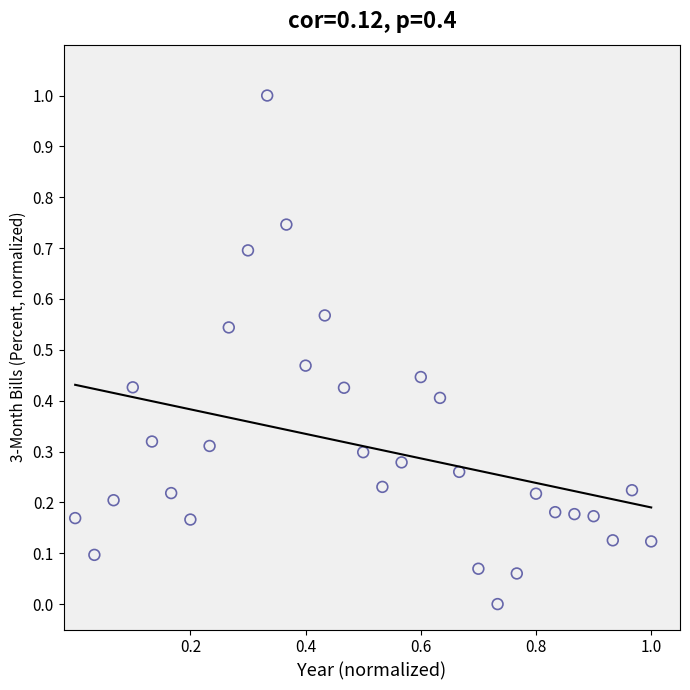

What is the range of Y values (max minus min)?

1.0